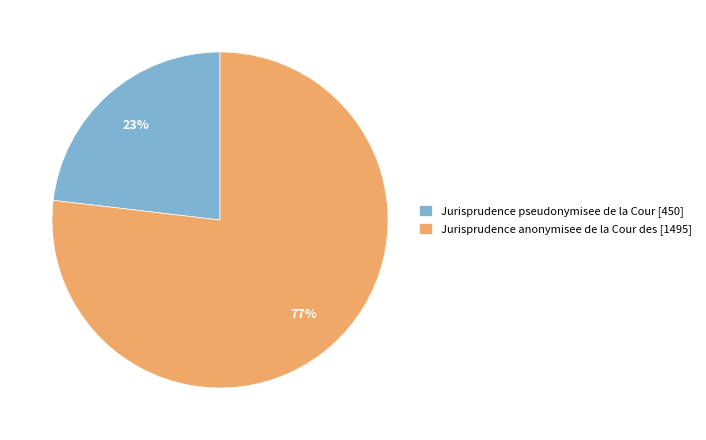

What is the majority slice?

Jurisprudence anonymisee de la Cour des